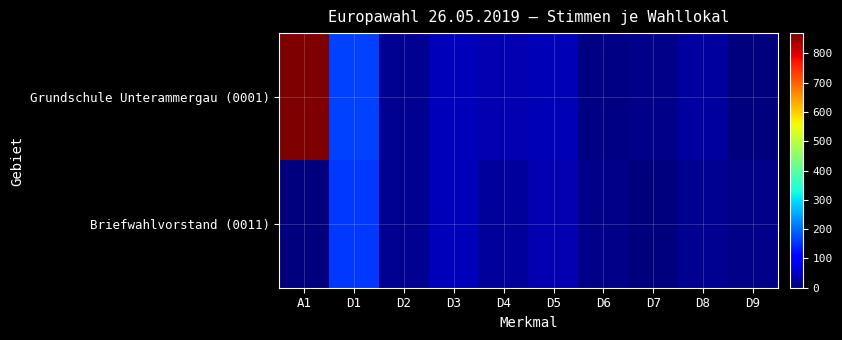

What is the spread (max minus min) of values at D4?

17